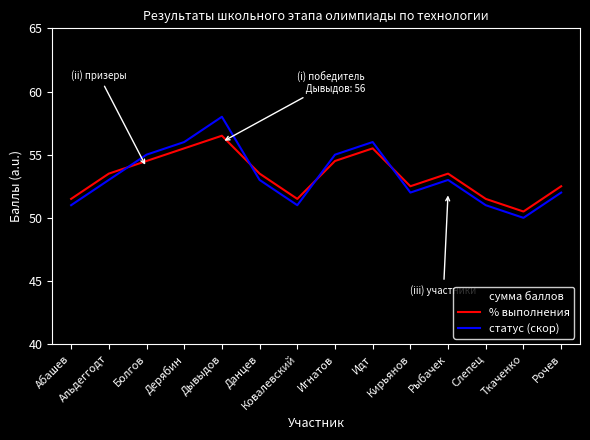

How many series are shown in this chart?

3